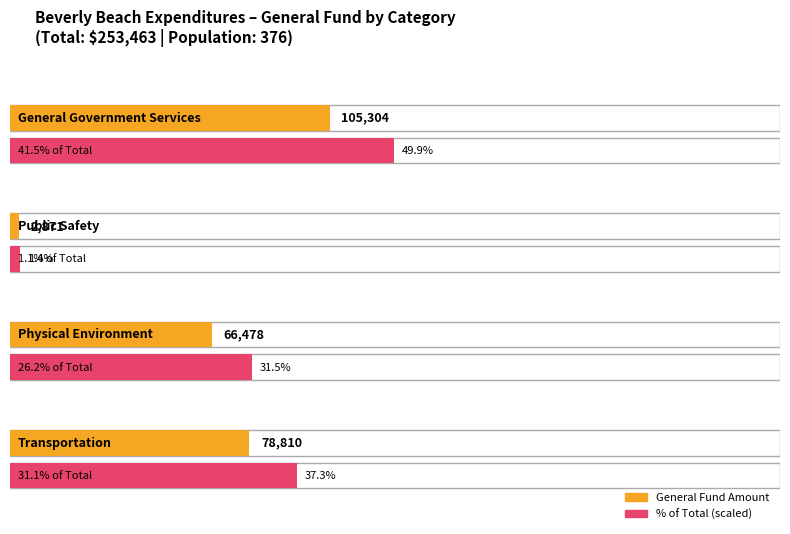

Does the chart contain stacked bars?

No